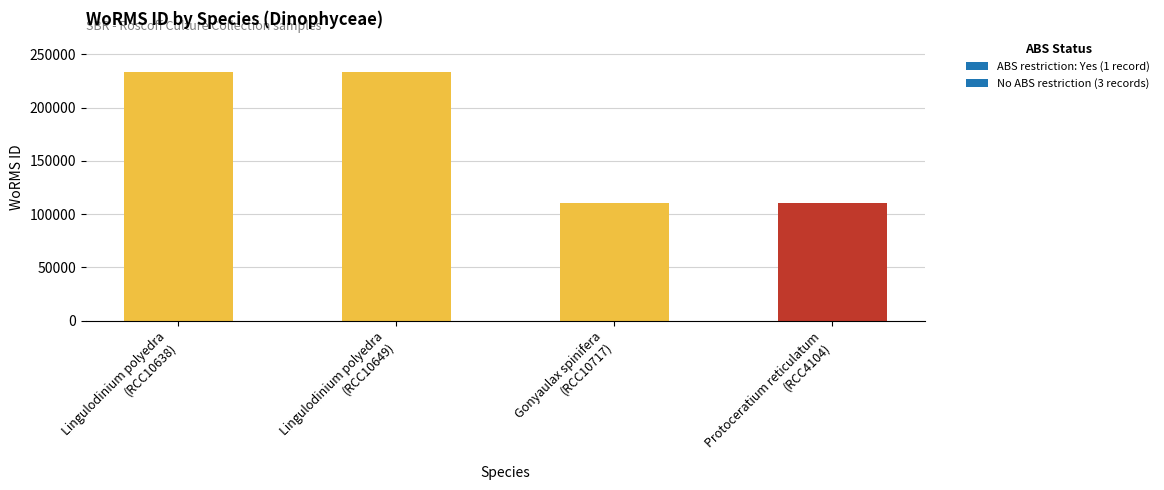

What is the maximum value shown in the chart?

233592